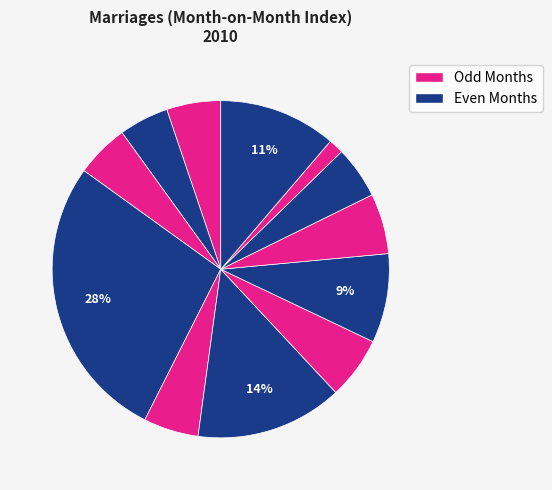

Count the number of slices in the pie.

12